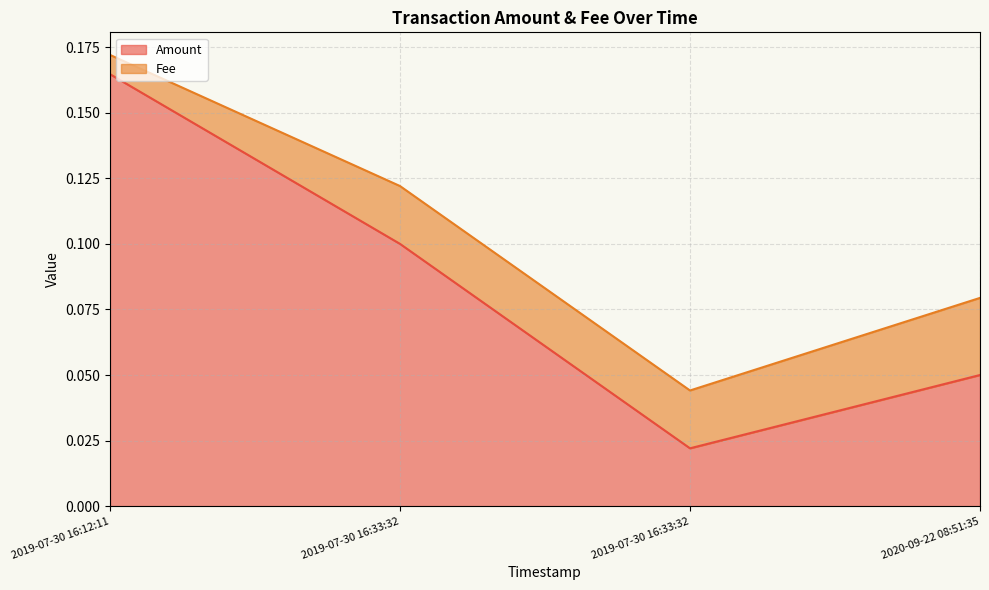

True or false: the data shows 0.0 at 2019-07-30 16:33:32.

False